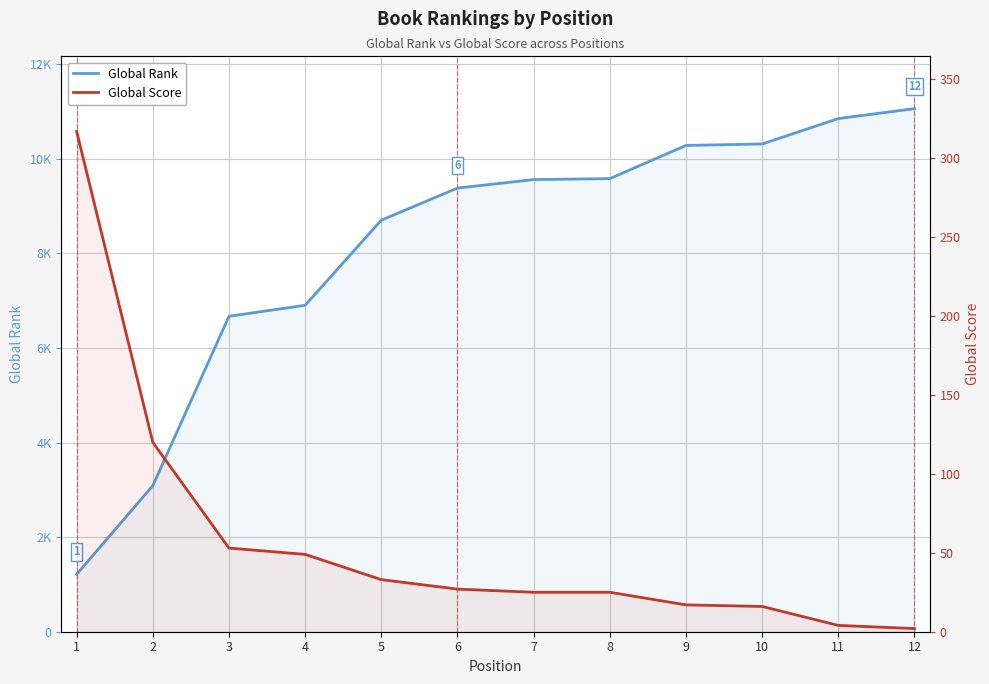

Which has a higher value, 9 or 11?

11